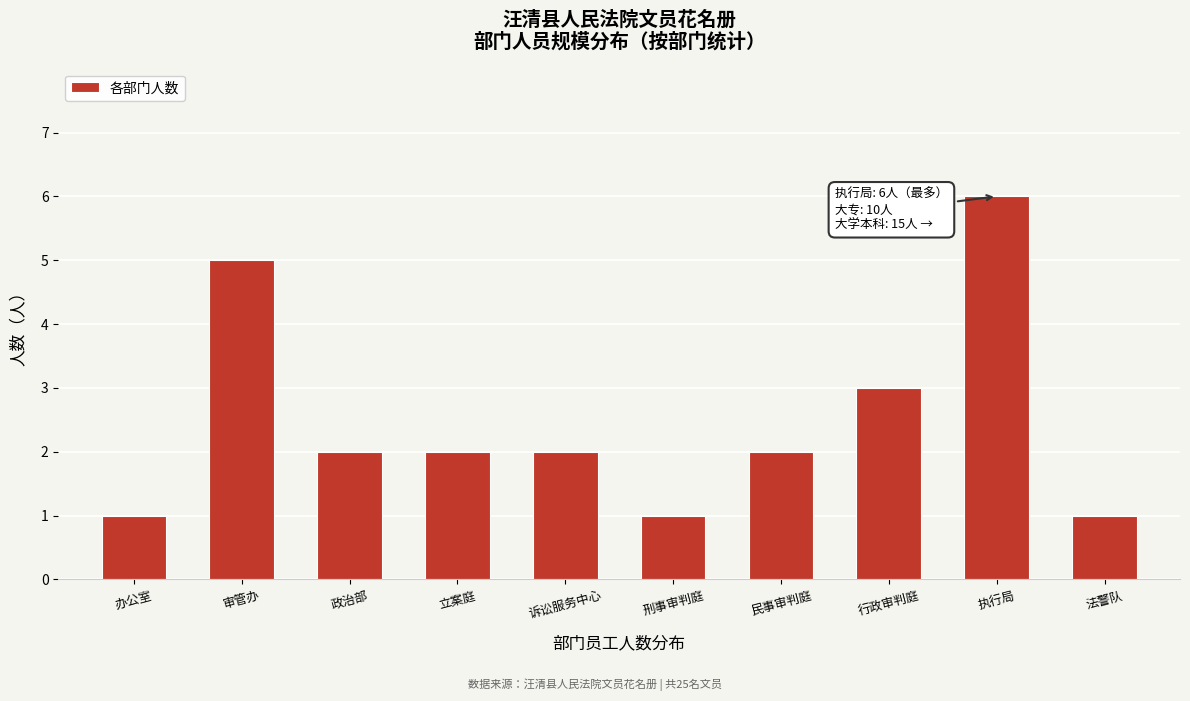

Reading left to right, what are all the values shown in this chart?

办公室=1	审管办=5	政治部=2	立案庭=2	诉讼服务中心=2	刑事审判庭=1	民事审判庭=2	行政审判庭=3	执行局=6	法警队=1